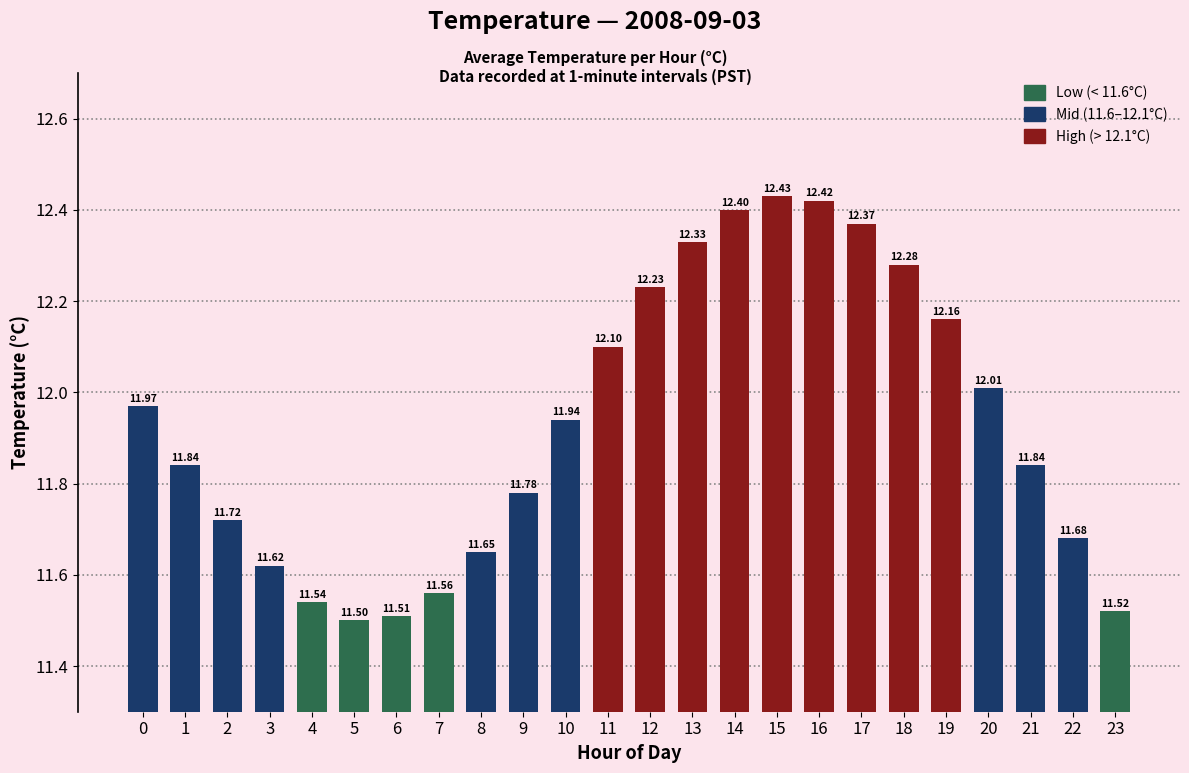

True or false: the data shows 17.6 at 13.

False